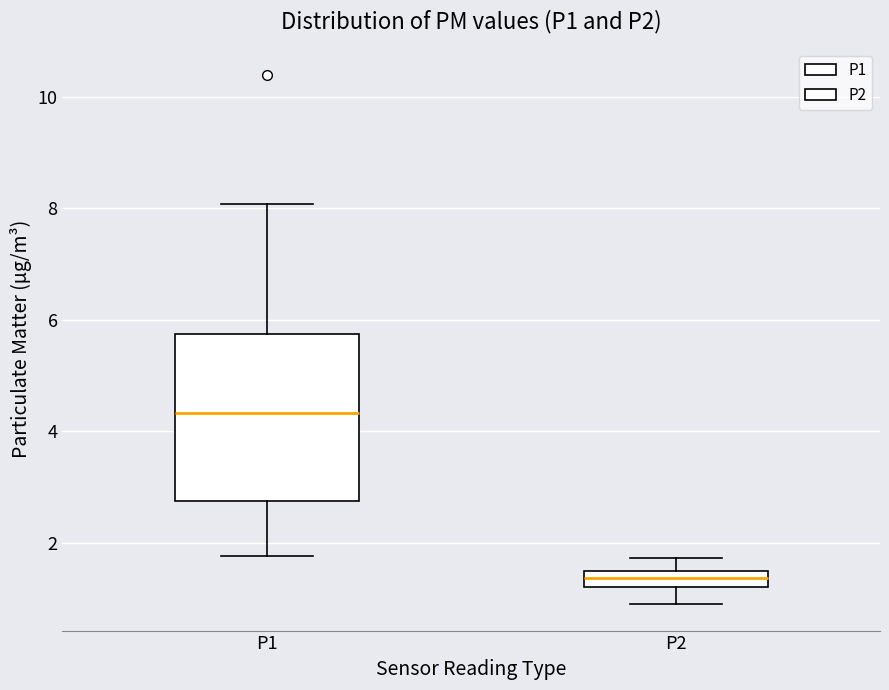

Comparing the boxes themselves (not the whiskers), which one is the tallest?

P1